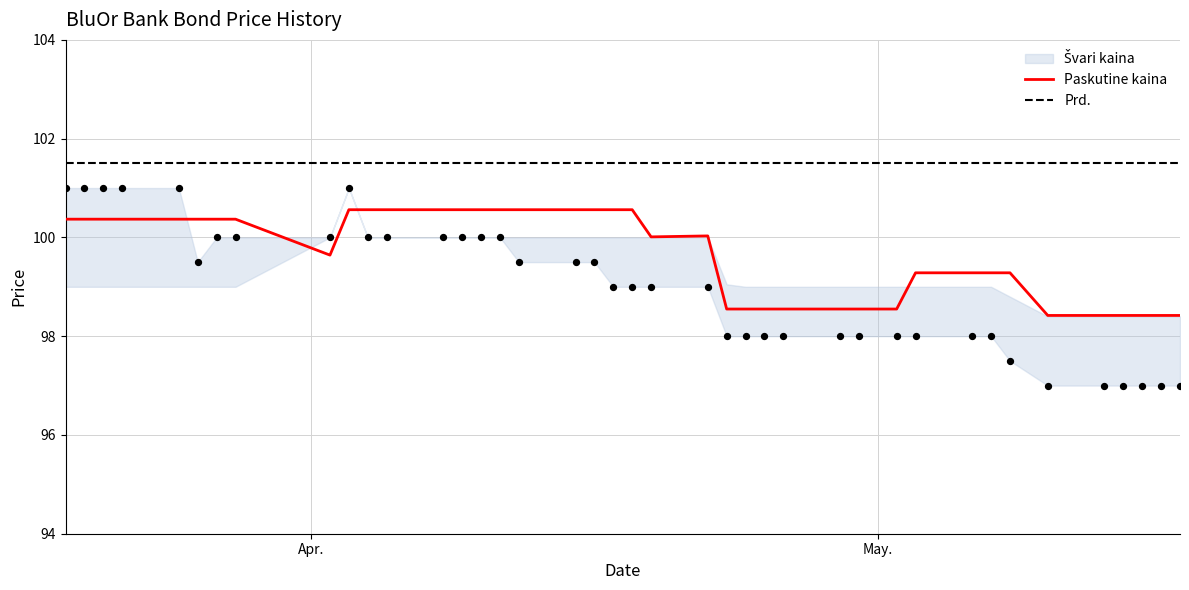

At how many categories does at least one series exceed 97?

40